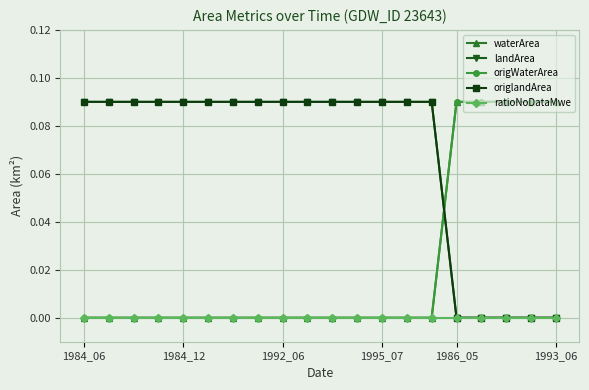

Does the chart have visible grid lines?

Yes